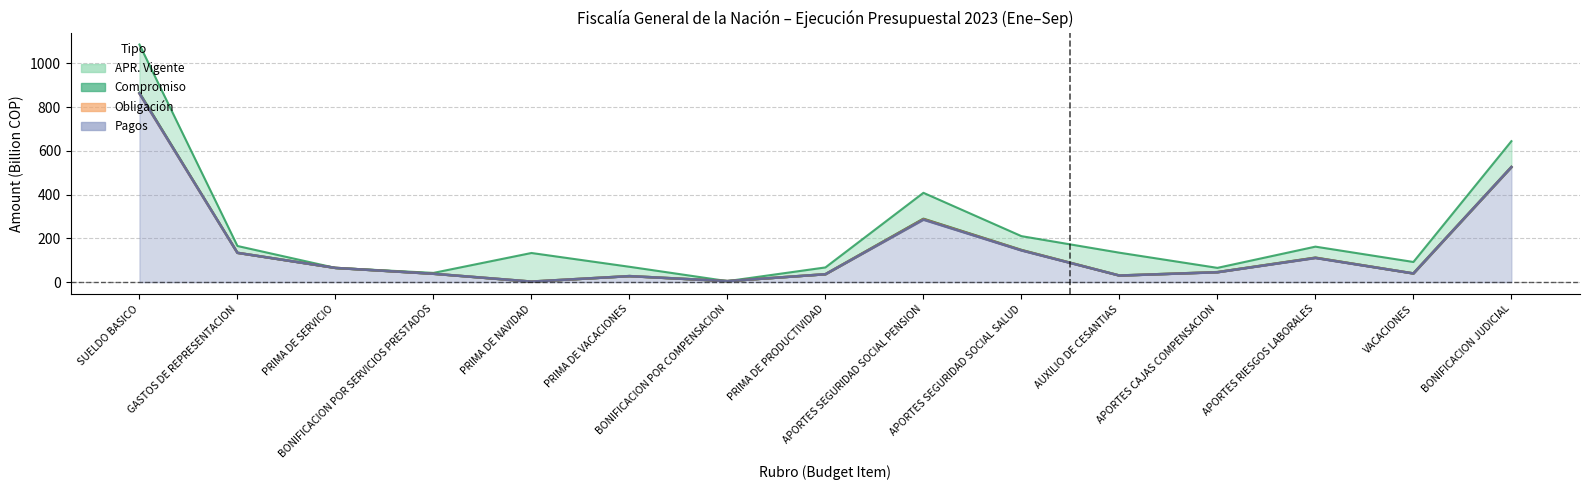

What are all the series names shown in the legend?

APR_VIGENTE, COMPROMISO, OBLIGACION, PAGOS